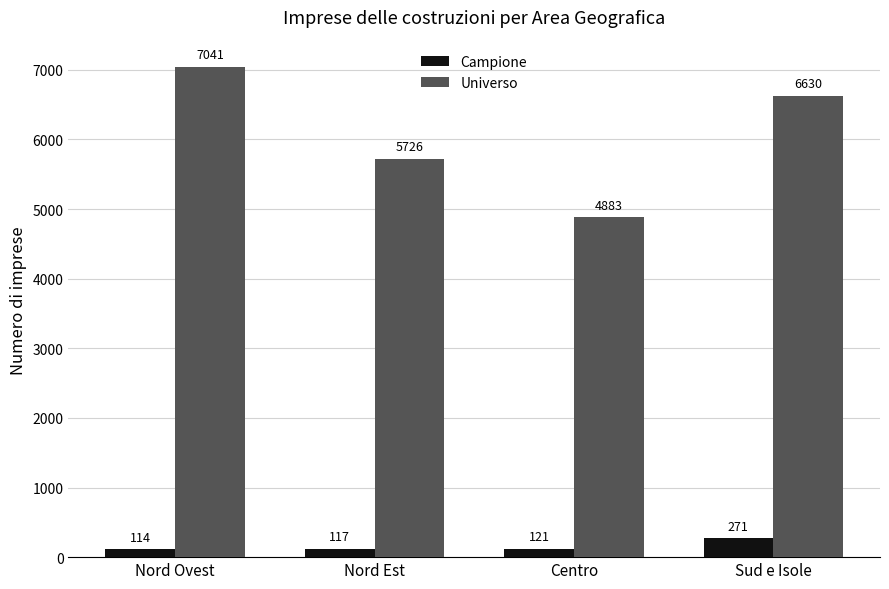

Which series has the largest total across all categories?

Universo